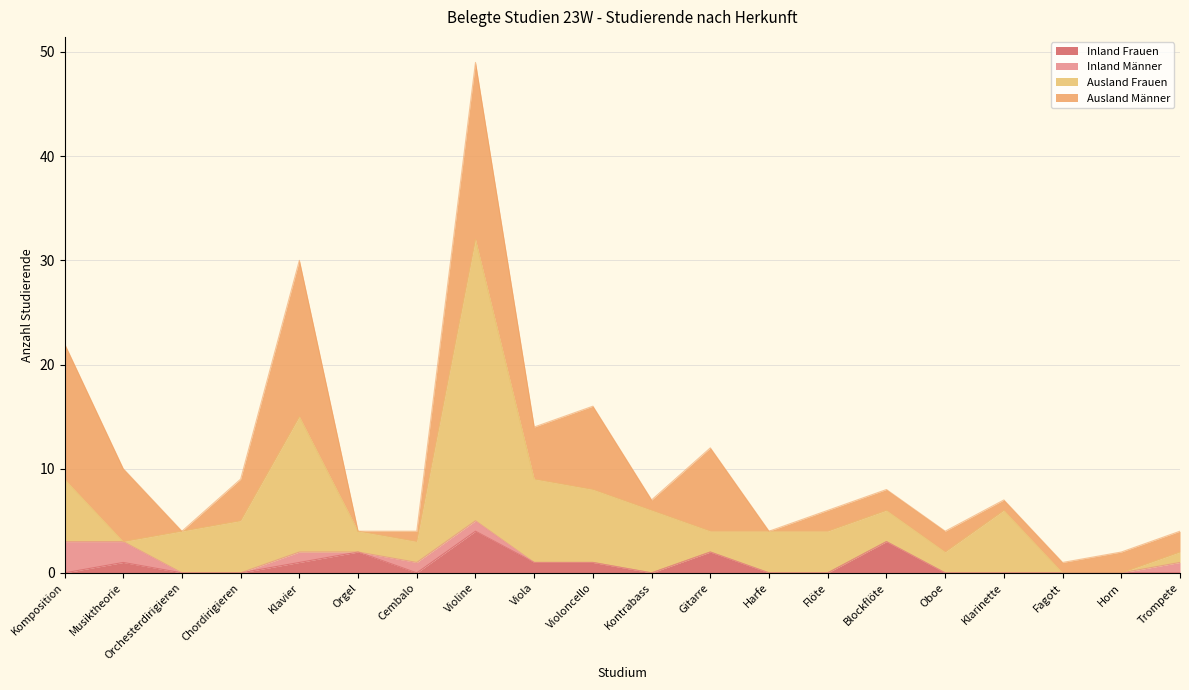

What is the label of the 16th point from the left?

Oboe